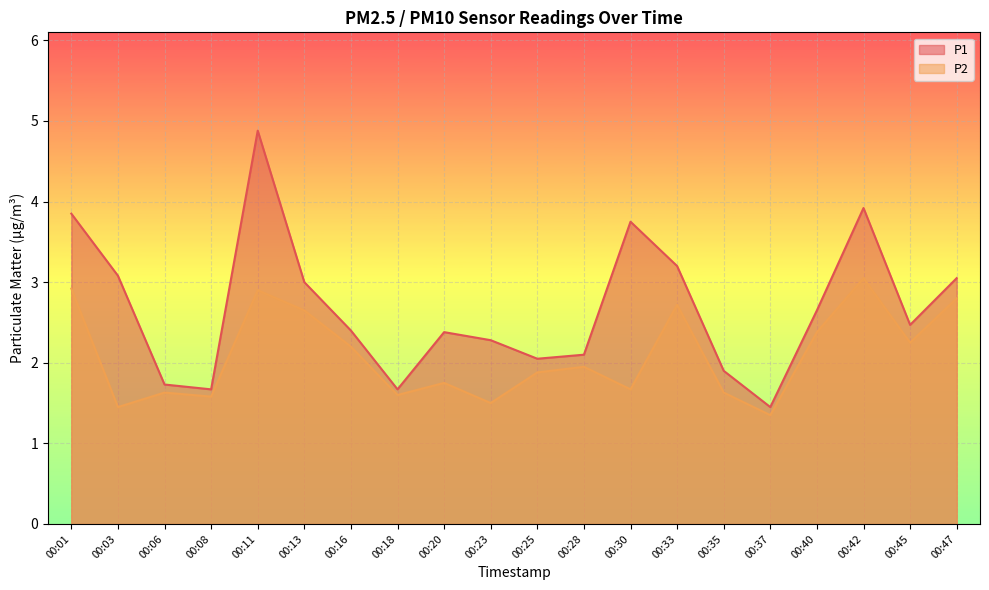

Which series changed the most between 00:16 and 00:28?

P1